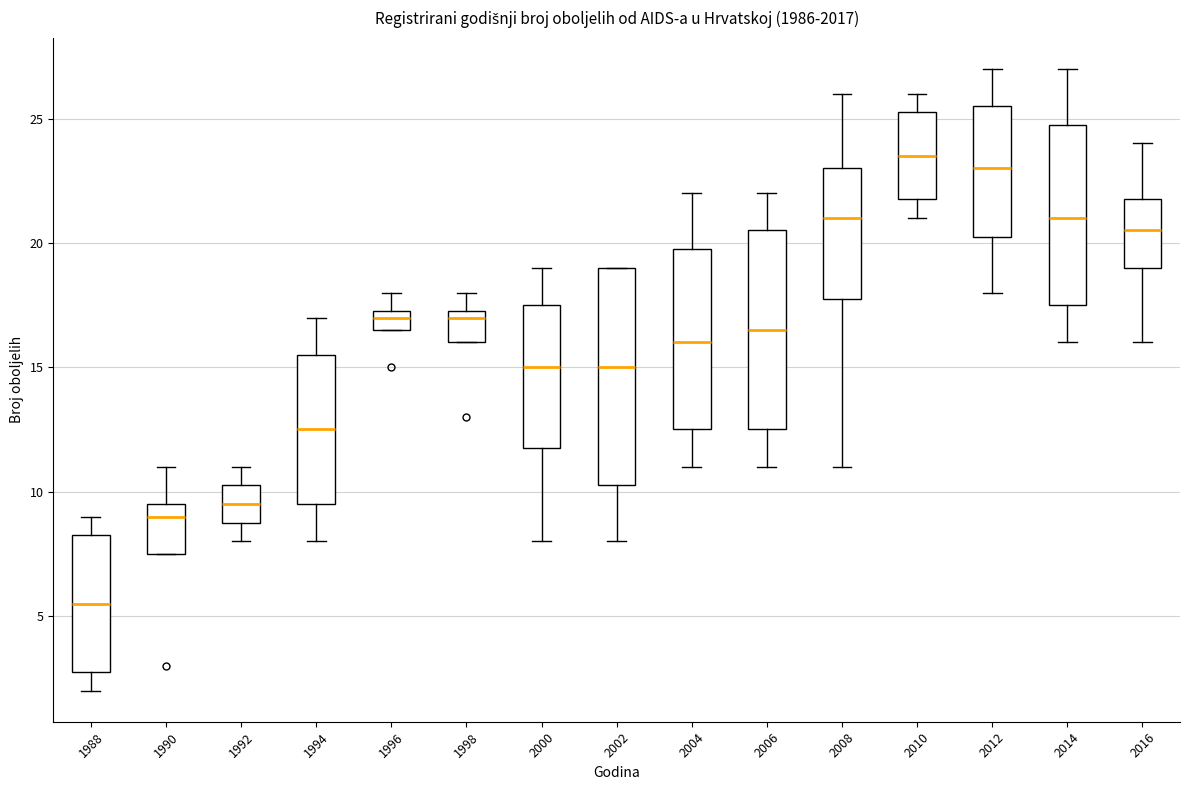

Reading left to right, transcribe this box plot: for each box, give where its median line is, the range the box spans, and where its two whiskers end, as read against the y-axis. The values are not printed on the chart, so give them approximately, as read against the axis.

1988: median 5.5, box 3.0 to 8.5, whiskers 2.0 to 9.0
1990: median 9.0, box 7.5 to 9.5, whiskers 7.5 to 11.0
1992: median 9.5, box 9.0 to 10.5, whiskers 8.0 to 11.0
1994: median 12.5, box 9.5 to 15.5, whiskers 8.0 to 17.0
1996: median 17.0, box 16.5 to 17.5, whiskers 16.5 to 18.0
1998: median 17.0, box 16.0 to 17.5, whiskers 16.0 to 18.0
2000: median 15.0, box 12.0 to 17.5, whiskers 8.0 to 19.0
2002: median 15.0, box 10.5 to 19.0, whiskers 8.0 to 19.0
2004: median 16.0, box 12.5 to 20.0, whiskers 11.0 to 22.0
2006: median 16.5, box 12.5 to 20.5, whiskers 11.0 to 22.0
2008: median 21.0, box 18.0 to 23.0, whiskers 11.0 to 26.0
2010: median 23.5, box 22.0 to 25.5, whiskers 21.0 to 26.0
2012: median 23.0, box 20.5 to 25.5, whiskers 18.0 to 27.0
2014: median 21.0, box 17.5 to 25.0, whiskers 16.0 to 27.0
2016: median 20.5, box 19.0 to 22.0, whiskers 16.0 to 24.0